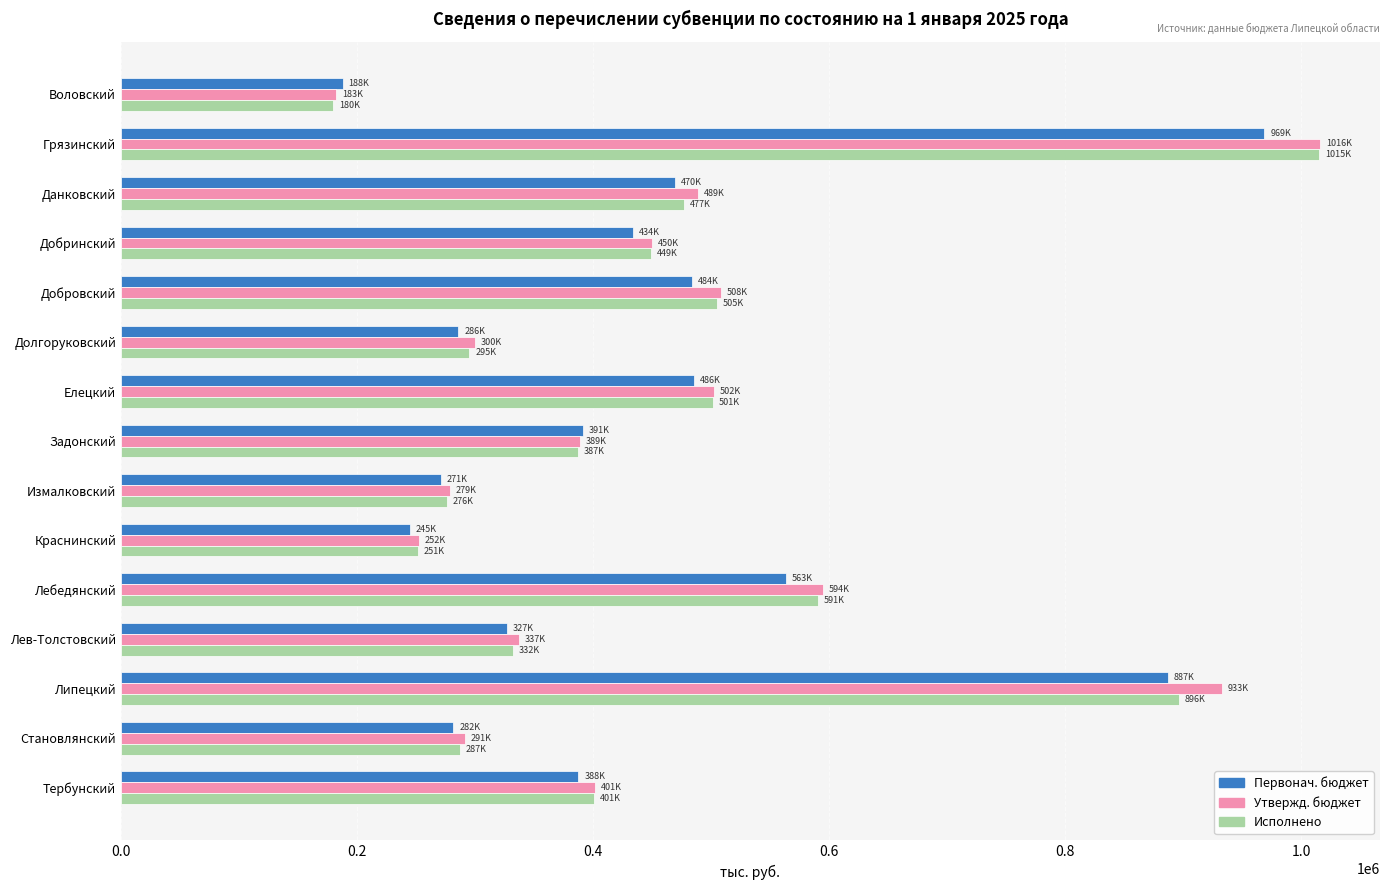

How many distinct data groups are displayed?

3